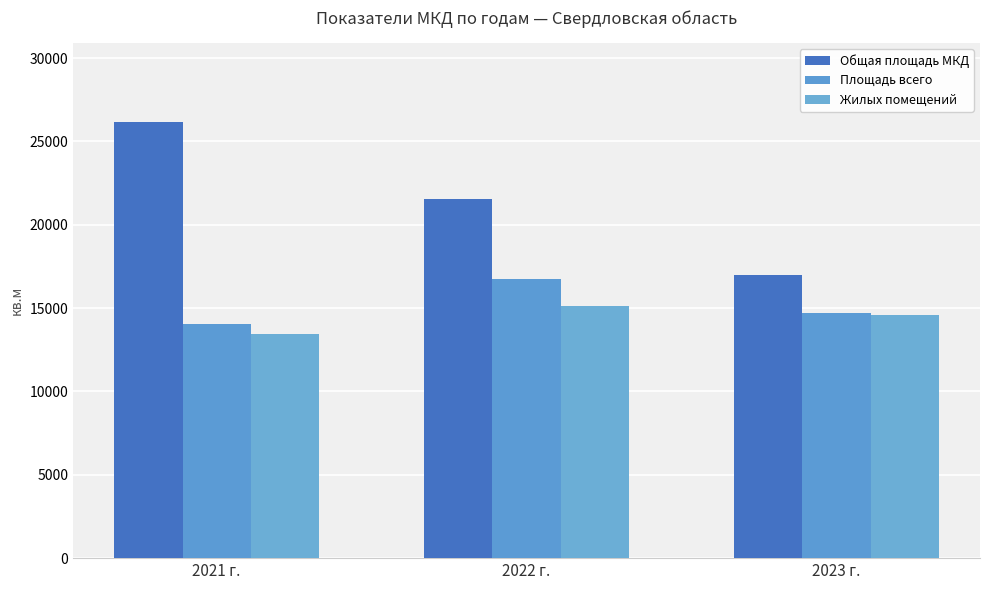

Rank the series at 2022 г. from highest to lowest value.

Общая площадь МКД, Площадь всего, Жилых помещений